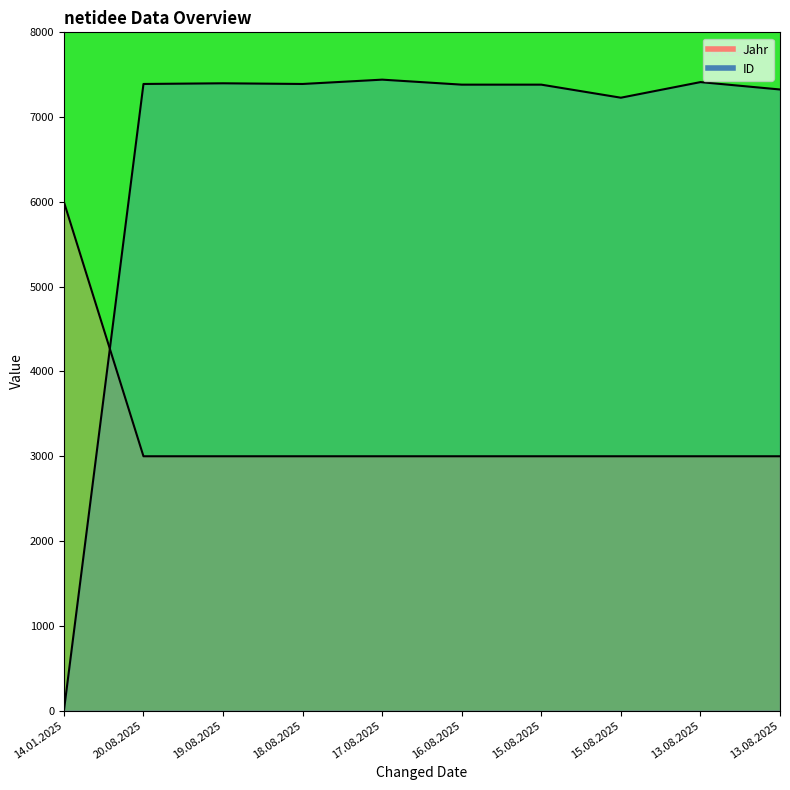

After their last crossing, which series has the higher values: ID or Jahr?

ID